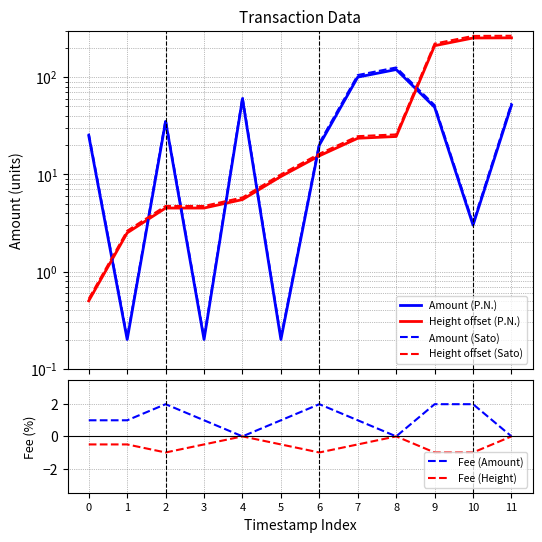

At which label is Fee (Height) closest to 0?

4